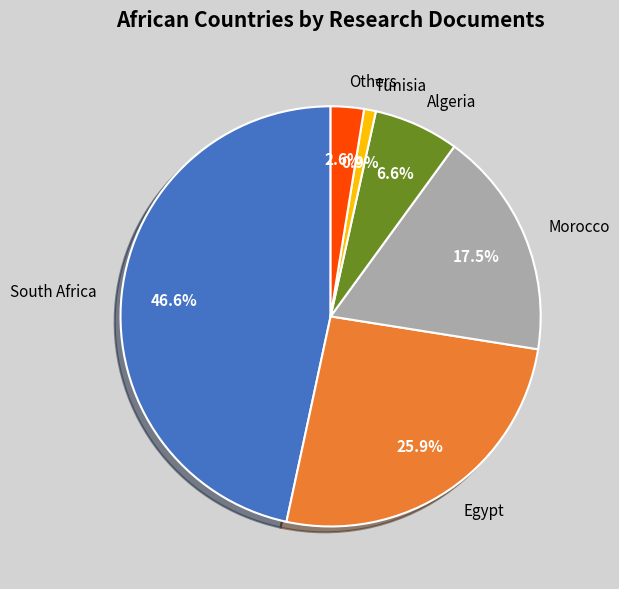

Rank the categories by value from highest to lowest.

South Africa, Egypt, Morocco, Algeria, Others, Tunisia